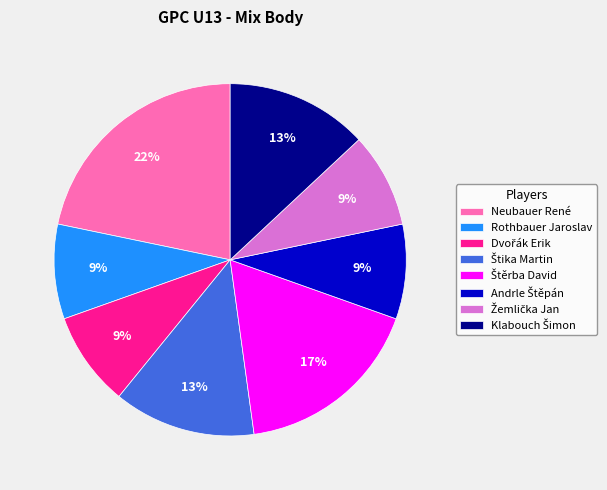

Which category has the biggest portion of the pie?

Neubauer René